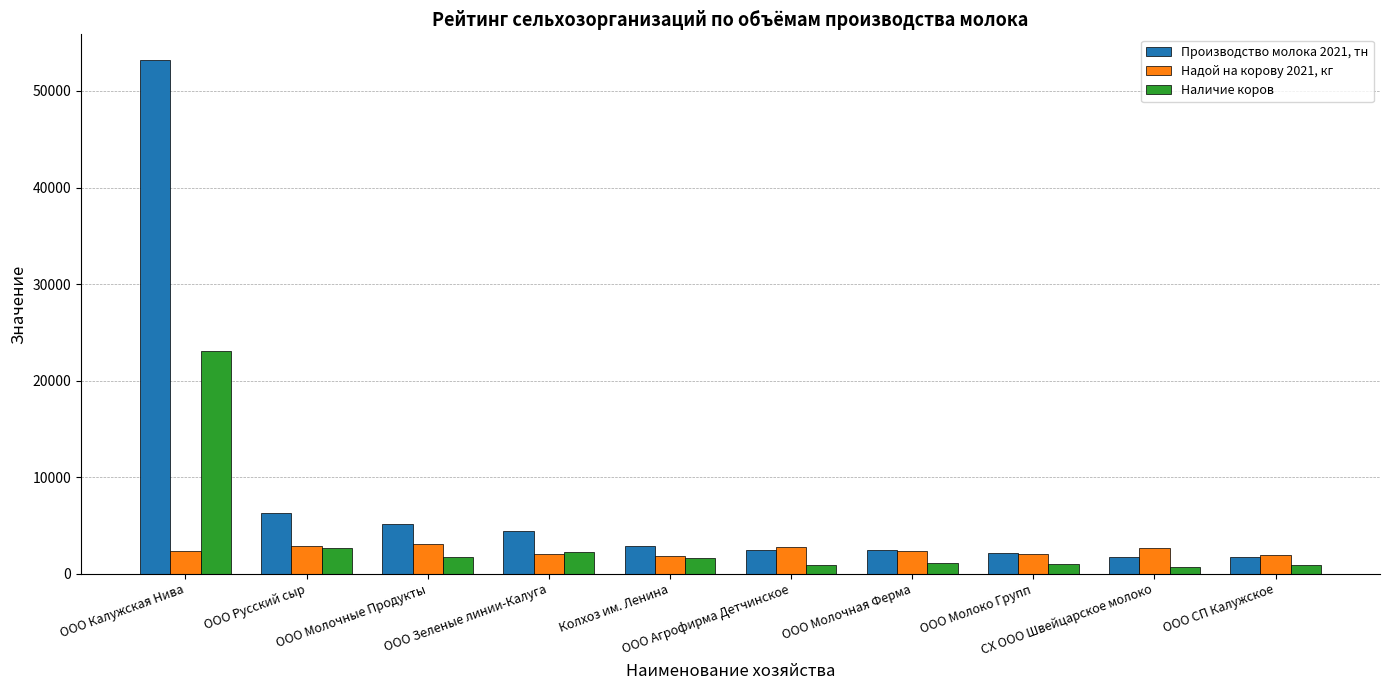

What is the average value of the Производство молока 2021, тн series?

8238.0